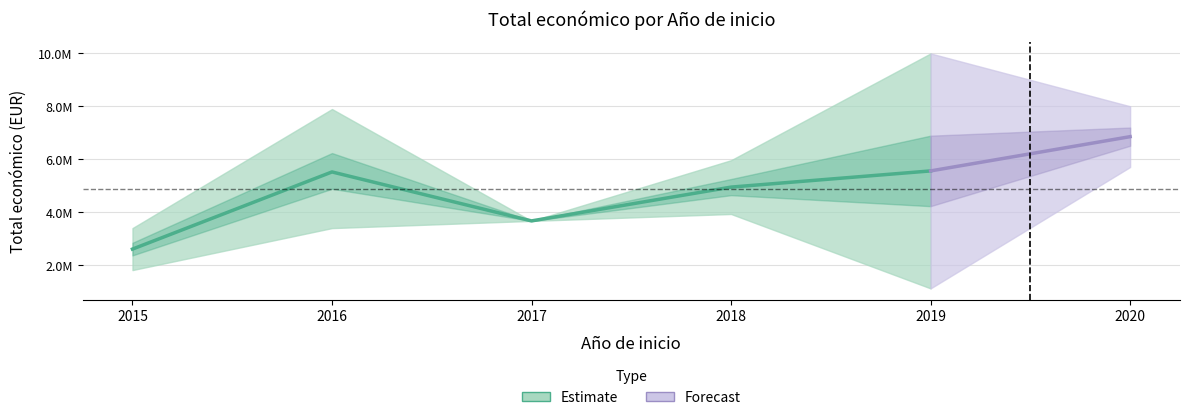

Does the chart display data point markers on the line(s)?

No